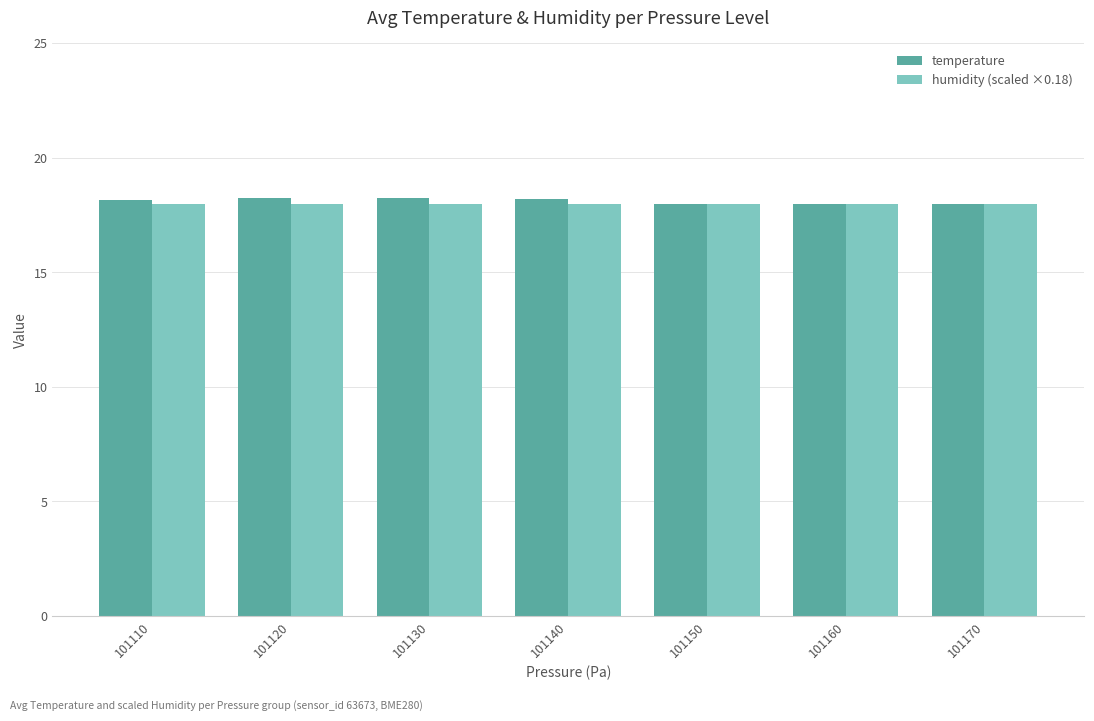

What is the maximum value shown in the chart?

18.3